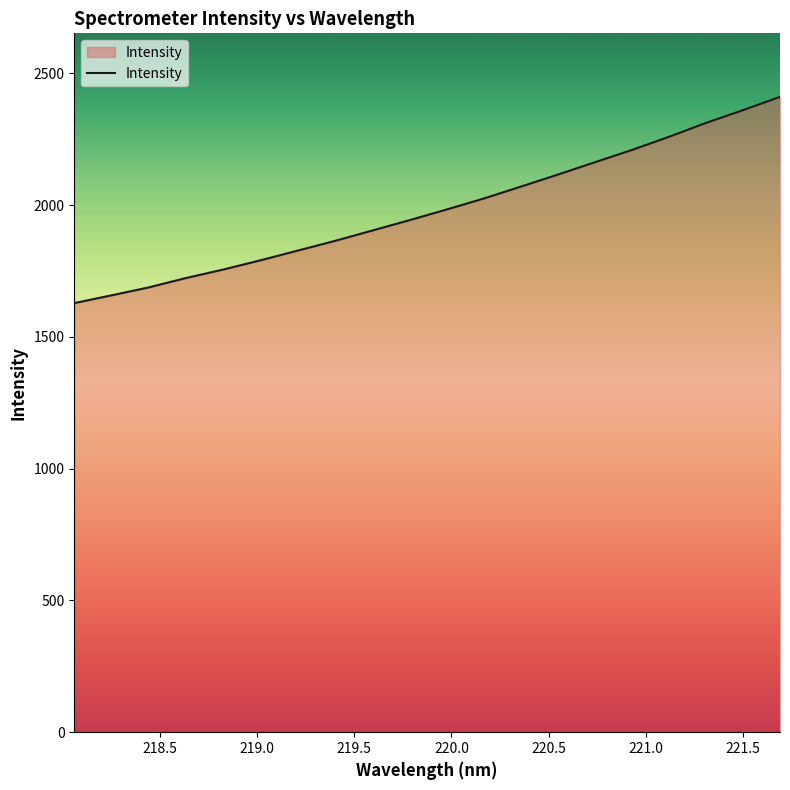

What is the greatest value displayed?

2410.5